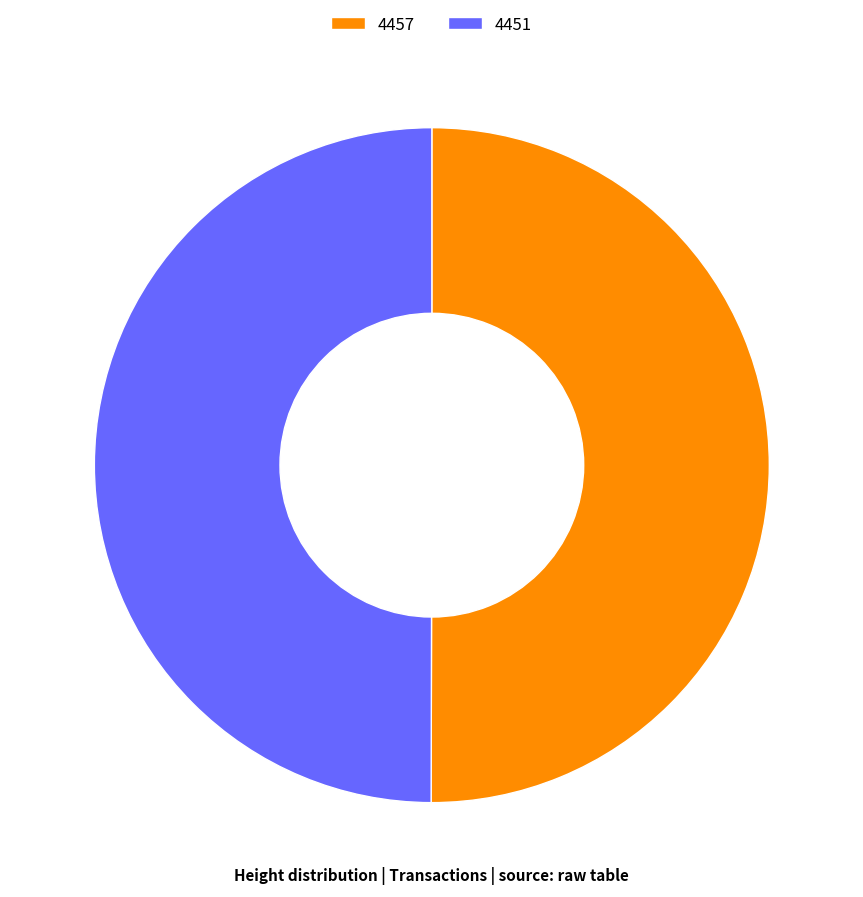

The 4451 slice represents 50% of the pie. True or false?

True